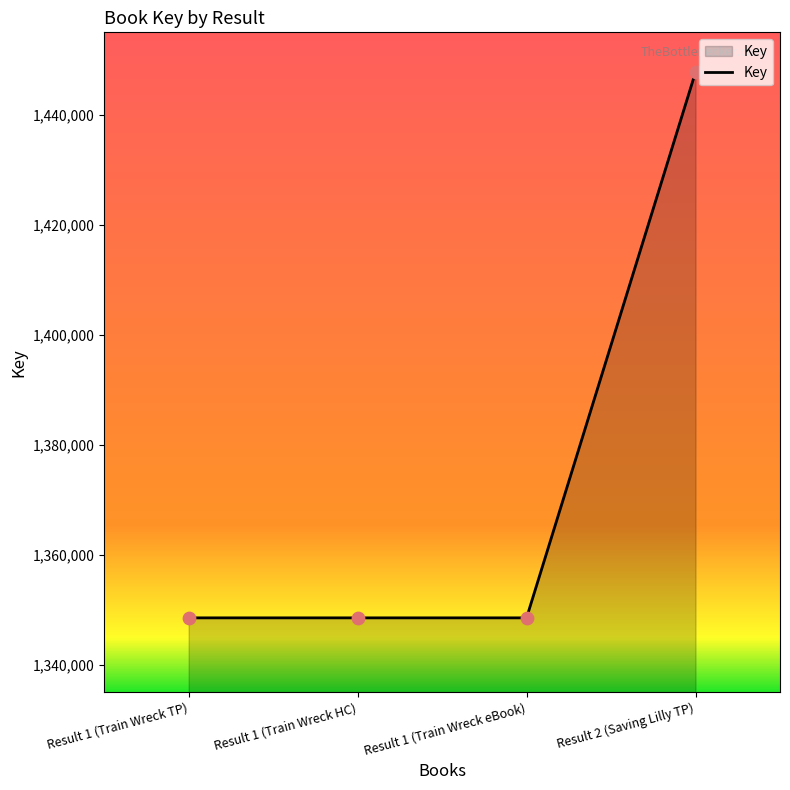

What is the ratio of the value at Result 1 (Train Wreck eBook) to the value at Result 1 (Train Wreck HC)?

1.0